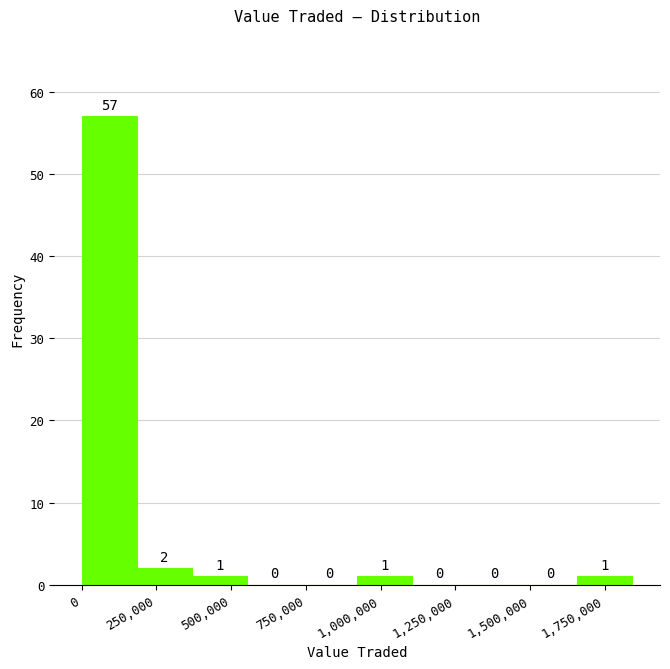

Read against the x-axis, roughly where is the centre of the tallest bar?

100000